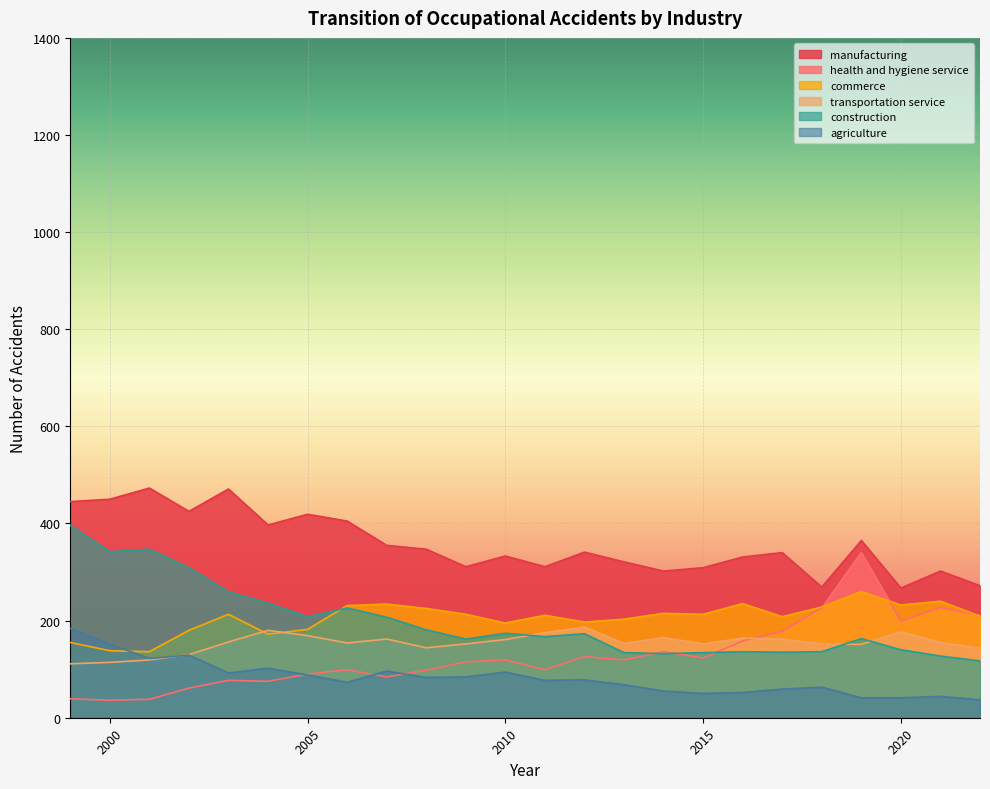

Which series has the widest spread of values?

health and hygiene service